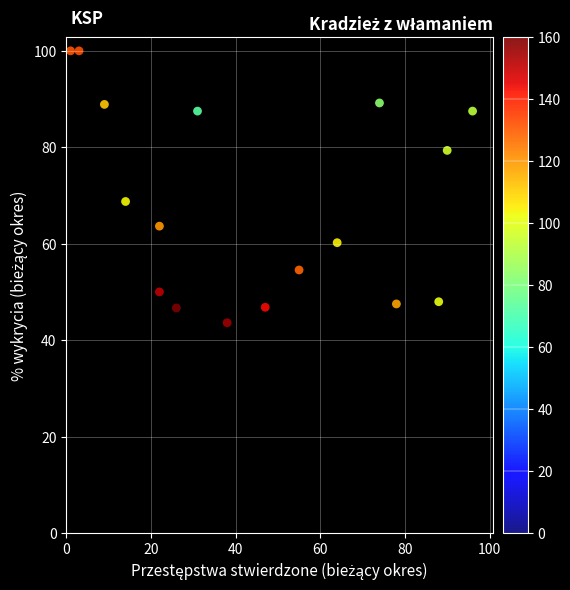

What is the range of X values (max minus min)?

95.0